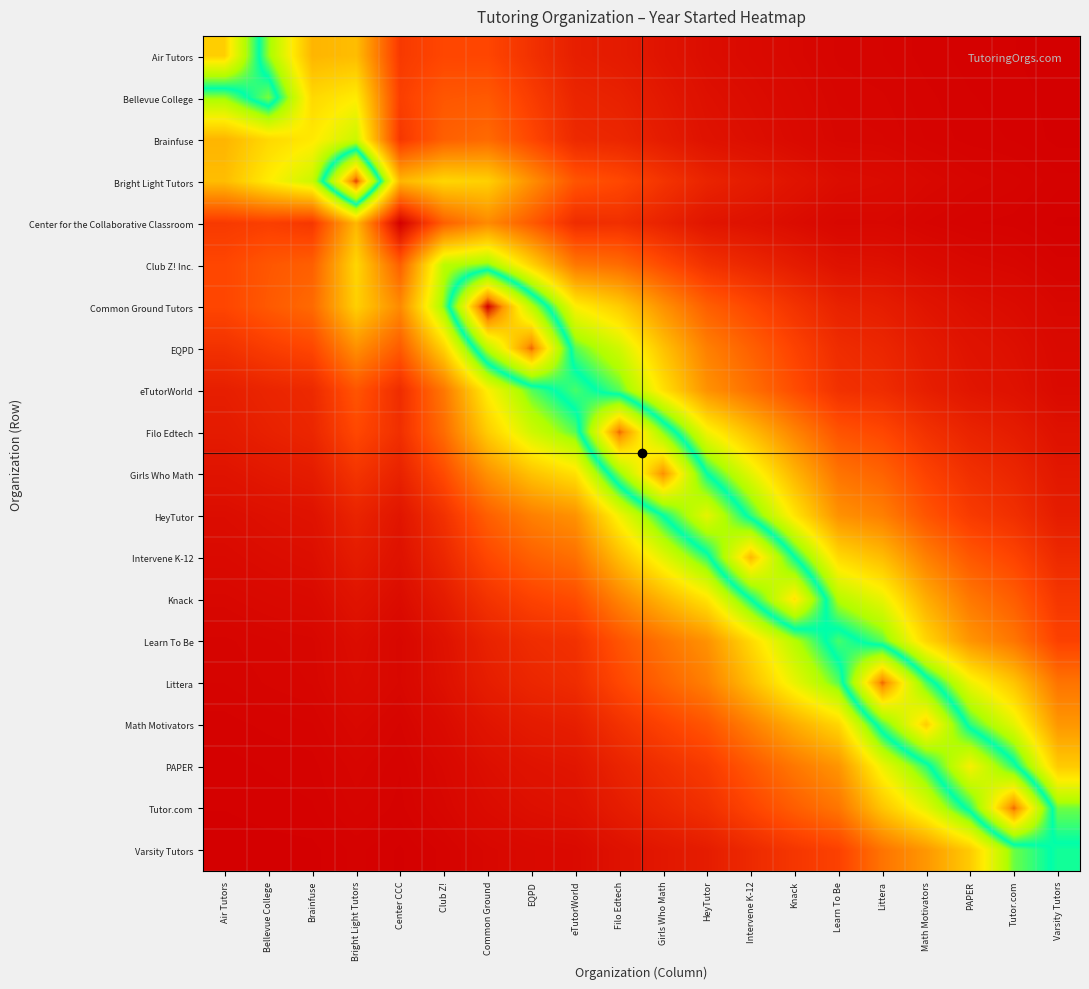

Reading left to right, transcribe all the data shown in this chart.

Air Tutors: Air Tutors=2016.0	Bellevue College=2004.1	Brainfuse=1995.1	Bright Light Tutors=1995.7	Center CCC=1985.4	Club Z!=1986.6	Common Ground=1986.5	EQPD=1984.7	eTutorWorld=1982.9	Filo Edtech=1982.6	Girls Who Math=1981.9	HeyTutor=1981.3	Intervene K-12=1981.0	Knack=1980.7	Learn To Be=1980.5	Littera=1980.4	Math Motivators=1980.3	PAPER=1980.2	Tutor.com=1980.2	Varsity Tutors=1980.1
Bellevue College: Air Tutors=2004.1	Bellevue College=2009.0	Brainfuse=1997.8	Bright Light Tutors=1999.2	Center CCC=1985.9	Club Z!=1987.8	Common Ground=1988.0	EQPD=1985.7	eTutorWorld=1983.5	Filo Edtech=1983.1	Girls Who Math=1982.3	HeyTutor=1981.5	Intervene K-12=1981.2	Knack=1980.9	Learn To Be=1980.6	Littera=1980.5	Math Motivators=1980.4	PAPER=1980.3	Tutor.com=1980.2	Varsity Tutors=1980.1
Brainfuse: Air Tutors=1995.1	Bellevue College=1997.8	Brainfuse=1999.0	Bright Light Tutors=2002.2	Center CCC=1985.2	Club Z!=1988.5	Common Ground=1989.3	EQPD=1986.6	eTutorWorld=1983.9	Filo Edtech=1983.6	Girls Who Math=1982.6	HeyTutor=1981.7	Intervene K-12=1981.4	Knack=1981.0	Learn To Be=1980.6	Littera=1980.6	Math Motivators=1980.4	PAPER=1980.3	Tutor.com=1980.2	Varsity Tutors=1980.1
Bright Light Tutors: Air Tutors=1995.7	Bellevue College=1999.2	Brainfuse=2002.2	Bright Light Tutors=2021.0	Center CCC=1995.2	Club Z!=1997.6	Common Ground=1997.1	EQPD=1992.2	eTutorWorld=1987.7	Filo Edtech=1986.7	Girls Who Math=1984.9	HeyTutor=1983.4	Intervene K-12=1982.6	Knack=1981.9	Learn To Be=1981.3	Littera=1981.1	Math Motivators=1980.8	PAPER=1980.6	Tutor.com=1980.4	Varsity Tutors=1980.3
Center for the Collaborative Classroom: Air Tutors=1985.4	Bellevue College=1985.9	Brainfuse=1985.2	Bright Light Tutors=1995.2	Center CCC=1980.0	Club Z!=1988.5	Common Ground=1991.8	EQPD=1988.1	eTutorWorld=1984.2	Filo Edtech=1984.5	Girls Who Math=1983.2	HeyTutor=1982.0	Intervene K-12=1981.7	Knack=1981.2	Learn To Be=1980.7	Littera=1980.7	Math Motivators=1980.5	PAPER=1980.3	Tutor.com=1980.3	Varsity Tutors=1980.1
Club Z! Inc.: Air Tutors=1986.6	Bellevue College=1987.8	Brainfuse=1988.5	Bright Light Tutors=1997.6	Center CCC=1988.5	Club Z!=2003.0	Common Ground=2004.4	EQPD=1997.3	eTutorWorld=1990.4	Filo Edtech=1989.5	Girls Who Math=1986.9	HeyTutor=1984.6	Intervene K-12=1983.7	Knack=1982.6	Learn To Be=1981.7	Littera=1981.6	Math Motivators=1981.1	PAPER=1980.8	Tutor.com=1980.6	Varsity Tutors=1980.4
Common Ground Tutors: Air Tutors=1986.5	Bellevue College=1988.0	Brainfuse=1989.3	Bright Light Tutors=1997.1	Center CCC=1991.8	Club Z!=2004.4	Common Ground=2023.0	EQPD=2010.7	eTutorWorld=1999.5	Filo Edtech=1996.9	Girls Who Math=1992.3	HeyTutor=1988.5	Intervene K-12=1986.6	Knack=1984.8	Learn To Be=1983.2	Littera=1982.8	Math Motivators=1982.0	PAPER=1981.4	Tutor.com=1981.1	Varsity Tutors=1980.7
EQPD: Air Tutors=1984.7	Bellevue College=1985.7	Brainfuse=1986.6	Bright Light Tutors=1992.2	Center CCC=1988.1	Club Z!=1997.3	Common Ground=2010.7	EQPD=2020.0	eTutorWorld=2005.2	Filo Edtech=2002.0	Girls Who Math=1996.1	HeyTutor=1991.0	Intervene K-12=1988.6	Knack=1986.2	Learn To Be=1984.2	Littera=1983.6	Math Motivators=1982.6	PAPER=1981.8	Tutor.com=1981.5	Varsity Tutors=1980.9
eTutorWorld: Air Tutors=1982.9	Bellevue College=1983.5	Brainfuse=1983.9	Bright Light Tutors=1987.7	Center CCC=1984.2	Club Z!=1990.4	Common Ground=1999.5	EQPD=2005.2	eTutorWorld=2008.0	Filo Edtech=2005.2	Girls Who Math=1998.4	HeyTutor=1992.4	Intervene K-12=1989.8	Knack=1987.0	Learn To Be=1984.6	Littera=1984.2	Math Motivators=1982.9	PAPER=1982.1	Tutor.com=1981.7	Varsity Tutors=1981.0
Filo Edtech: Air Tutors=1982.6	Bellevue College=1983.1	Brainfuse=1983.6	Bright Light Tutors=1986.7	Center CCC=1984.5	Club Z!=1989.5	Common Ground=1996.9	EQPD=2002.0	eTutorWorld=2005.2	Filo Edtech=2020.0	Girls Who Math=2009.3	HeyTutor=2000.0	Intervene K-12=1995.7	Knack=1991.3	Learn To Be=1987.6	Littera=1986.6	Math Motivators=1984.7	PAPER=1983.4	Tutor.com=1982.7	Varsity Tutors=1981.7
Girls Who Math: Air Tutors=1981.9	Bellevue College=1982.3	Brainfuse=1982.6	Bright Light Tutors=1984.9	Center CCC=1983.2	Club Z!=1986.9	Common Ground=1992.3	EQPD=1996.1	eTutorWorld=1998.4	Filo Edtech=2009.3	Girls Who Math=2019.0	HeyTutor=2006.7	Intervene K-12=2000.9	Knack=1995.0	Learn To Be=1990.1	Littera=1988.8	Math Motivators=1986.2	PAPER=1984.5	Tutor.com=1983.6	Varsity Tutors=1982.2
HeyTutor: Air Tutors=1981.3	Bellevue College=1981.5	Brainfuse=1981.7	Bright Light Tutors=1983.4	Center CCC=1982.0	Club Z!=1984.6	Common Ground=1988.5	EQPD=1991.0	eTutorWorld=1992.4	Filo Edtech=2000.0	Girls Who Math=2006.7	HeyTutor=2013.0	Intervene K-12=2005.9	Knack=1998.7	Learn To Be=1992.4	Littera=1991.0	Math Motivators=1987.7	PAPER=1985.5	Tutor.com=1984.5	Varsity Tutors=1982.7
Intervene K-12: Air Tutors=1981.0	Bellevue College=1981.2	Brainfuse=1981.4	Bright Light Tutors=1982.6	Center CCC=1981.7	Club Z!=1983.7	Common Ground=1986.6	EQPD=1988.6	eTutorWorld=1989.8	Filo Edtech=1995.7	Girls Who Math=2000.9	HeyTutor=2005.9	Intervene K-12=2017.0	Knack=2006.7	Learn To Be=1997.8	Littera=1995.7	Math Motivators=1991.0	PAPER=1987.9	Tutor.com=1986.4	Varsity Tutors=1983.9
Knack: Air Tutors=1980.7	Bellevue College=1980.9	Brainfuse=1981.0	Bright Light Tutors=1981.9	Center CCC=1981.2	Club Z!=1982.6	Common Ground=1984.8	EQPD=1986.2	eTutorWorld=1987.0	Filo Edtech=1991.3	Girls Who Math=1995.0	HeyTutor=1998.7	Intervene K-12=2006.7	Knack=2015.0	Learn To Be=2003.3	Littera=2000.6	Math Motivators=1994.4	PAPER=1990.4	Tutor.com=1988.4	Varsity Tutors=1985.1
Learn To Be: Air Tutors=1980.5	Bellevue College=1980.6	Brainfuse=1980.6	Bright Light Tutors=1981.3	Center CCC=1980.7	Club Z!=1981.7	Common Ground=1983.2	EQPD=1984.2	eTutorWorld=1984.6	Filo Edtech=1987.6	Girls Who Math=1990.1	HeyTutor=1992.4	Intervene K-12=1997.8	Knack=2003.3	Learn To Be=2008.0	Littera=2005.2	Math Motivators=1997.6	PAPER=1992.6	Tutor.com=1990.2	Varsity Tutors=1986.1
Littera: Air Tutors=1980.4	Bellevue College=1980.5	Brainfuse=1980.6	Bright Light Tutors=1981.1	Center CCC=1980.7	Club Z!=1981.6	Common Ground=1982.8	EQPD=1983.6	eTutorWorld=1984.2	Filo Edtech=1986.6	Girls Who Math=1988.8	HeyTutor=1991.0	Intervene K-12=1995.7	Knack=2000.6	Learn To Be=2005.2	Littera=2020.0	Math Motivators=2008.2	PAPER=2000.3	Tutor.com=1996.3	Varsity Tutors=1990.1
Math Motivators: Air Tutors=1980.3	Bellevue College=1980.4	Brainfuse=1980.4	Bright Light Tutors=1980.8	Center CCC=1980.5	Club Z!=1981.1	Common Ground=1982.0	EQPD=1982.6	eTutorWorld=1982.9	Filo Edtech=1984.7	Girls Who Math=1986.2	HeyTutor=1987.7	Intervene K-12=1991.0	Knack=1994.4	Learn To Be=1997.6	Littera=2008.2	Math Motivators=2016.0	PAPER=2005.9	Tutor.com=2000.9	Varsity Tutors=1992.8
PAPER: Air Tutors=1980.2	Bellevue College=1980.3	Brainfuse=1980.3	Bright Light Tutors=1980.6	Center CCC=1980.3	Club Z!=1980.8	Common Ground=1981.4	EQPD=1981.8	eTutorWorld=1982.1	Filo Edtech=1983.4	Girls Who Math=1984.5	HeyTutor=1985.5	Intervene K-12=1987.9	Knack=1990.4	Learn To Be=1992.6	Littera=2000.3	Math Motivators=2005.9	PAPER=2014.0	Tutor.com=2007.4	Varsity Tutors=1996.7
Tutor.com: Air Tutors=1980.2	Bellevue College=1980.2	Brainfuse=1980.2	Bright Light Tutors=1980.4	Center CCC=1980.3	Club Z!=1980.6	Common Ground=1981.1	EQPD=1981.5	eTutorWorld=1981.7	Filo Edtech=1982.7	Girls Who Math=1983.6	HeyTutor=1984.5	Intervene K-12=1986.4	Knack=1988.4	Learn To Be=1990.2	Littera=1996.3	Math Motivators=2000.9	PAPER=2007.4	Tutor.com=2020.0	Varsity Tutors=2004.8
Varsity Tutors: Air Tutors=1980.1	Bellevue College=1980.1	Brainfuse=1980.1	Bright Light Tutors=1980.3	Center CCC=1980.1	Club Z!=1980.4	Common Ground=1980.7	EQPD=1980.9	eTutorWorld=1981.0	Filo Edtech=1981.7	Girls Who Math=1982.2	HeyTutor=1982.7	Intervene K-12=1983.9	Knack=1985.1	Learn To Be=1986.1	Littera=1990.1	Math Motivators=1992.8	PAPER=1996.7	Tutor.com=2004.8	Varsity Tutors=2007.0